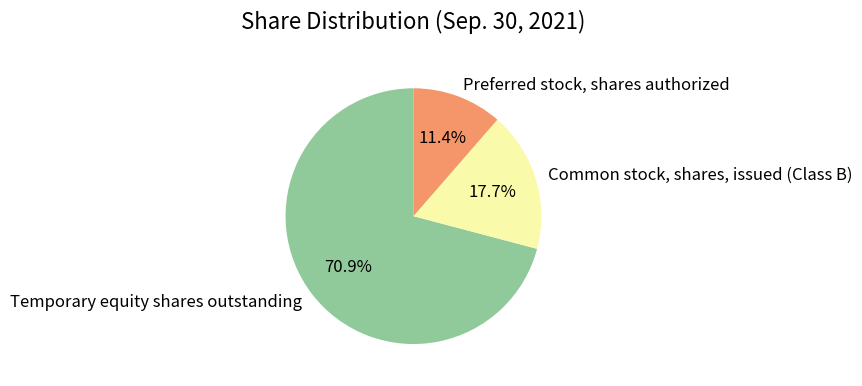

Between Preferred stock, shares authorized and Common stock, shares, issued (Class B), which is larger?

Common stock, shares, issued (Class B)